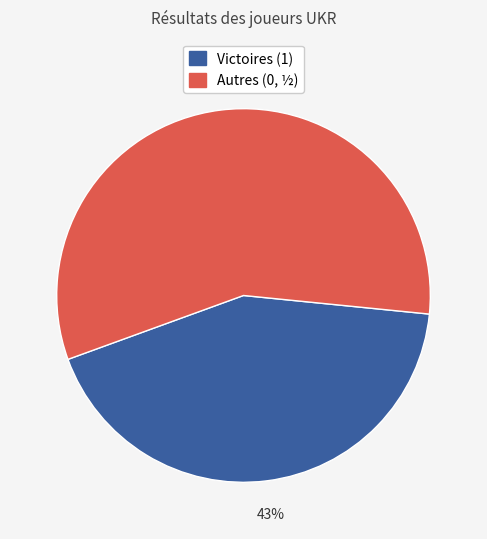

To the nearest percent, what is the average slice percentage?

50%